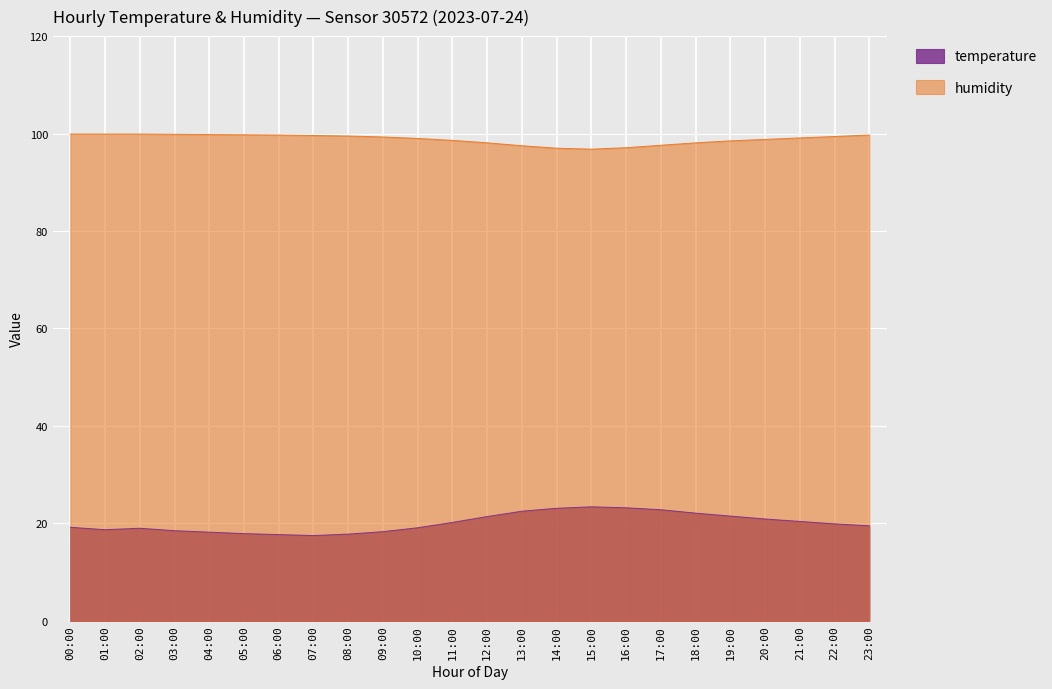

True or false: humidity has more than 0 interior local peaks.

False